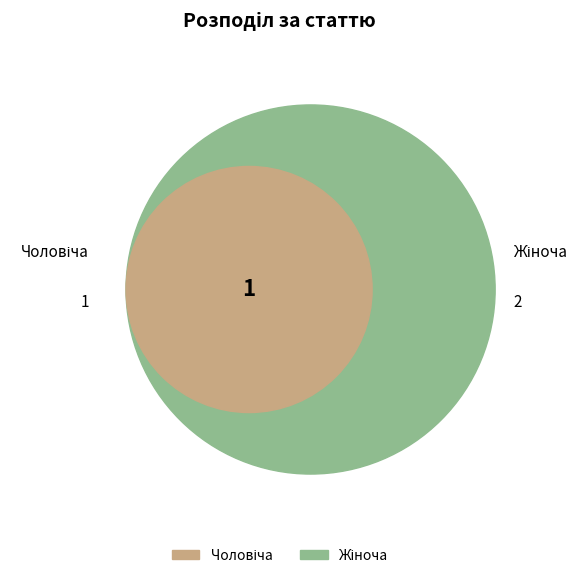

Rank the categories by value from highest to lowest.

Жіноча, Чоловіча